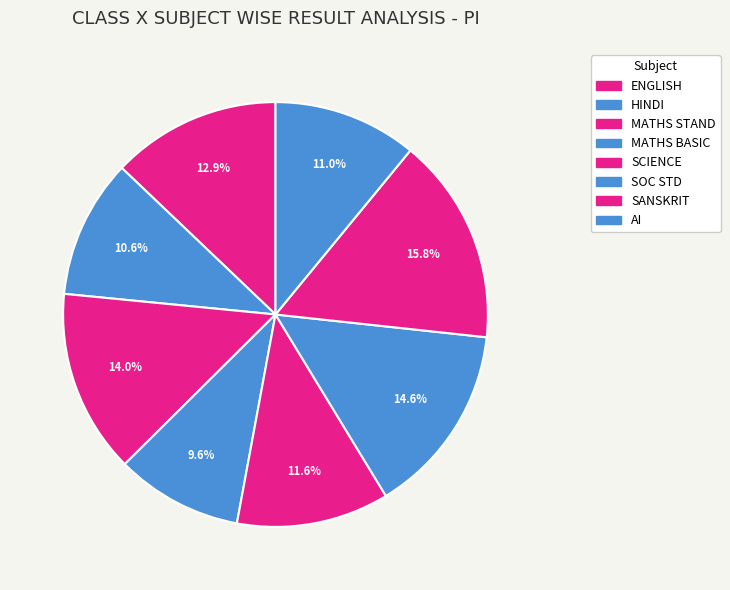

Between HINDI and SCIENCE, which is larger?

SCIENCE